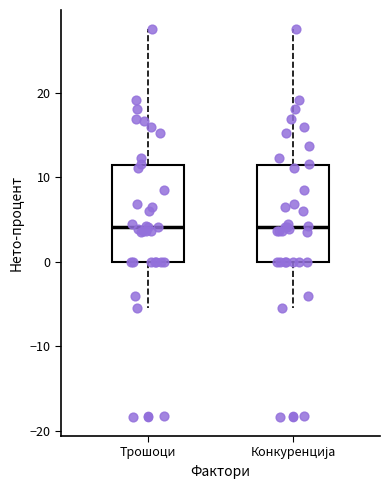

Reading left to right, read every box against the y-axis: the position of its median line, the range the box covers, and the ends of its whiskers. The values are not printed on the chart, so give them approximately, as read against the axis.

Трошоци: median 4, box 0 to 11, whiskers -5 to 28
Конкуренција: median 4, box 0 to 11, whiskers -5 to 28